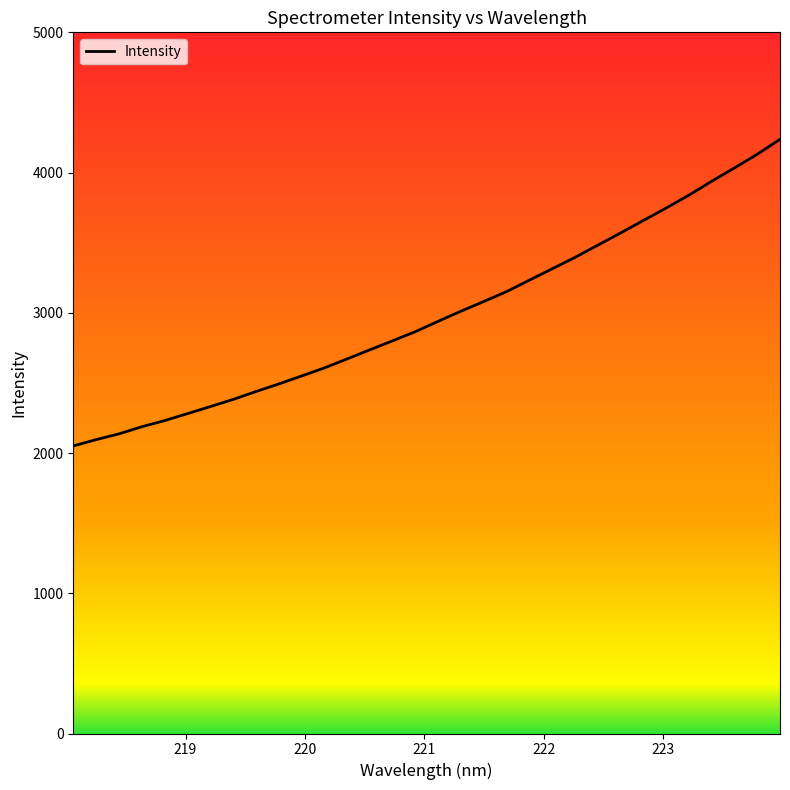

What is the maximum value shown in the chart?

4237.1